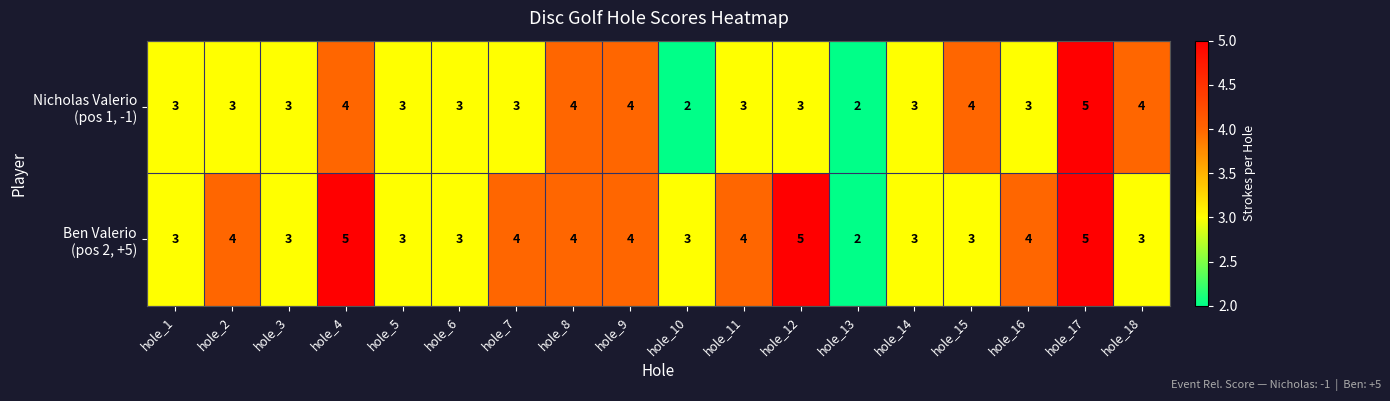

At which category is the sum across all series the highest?

hole_17